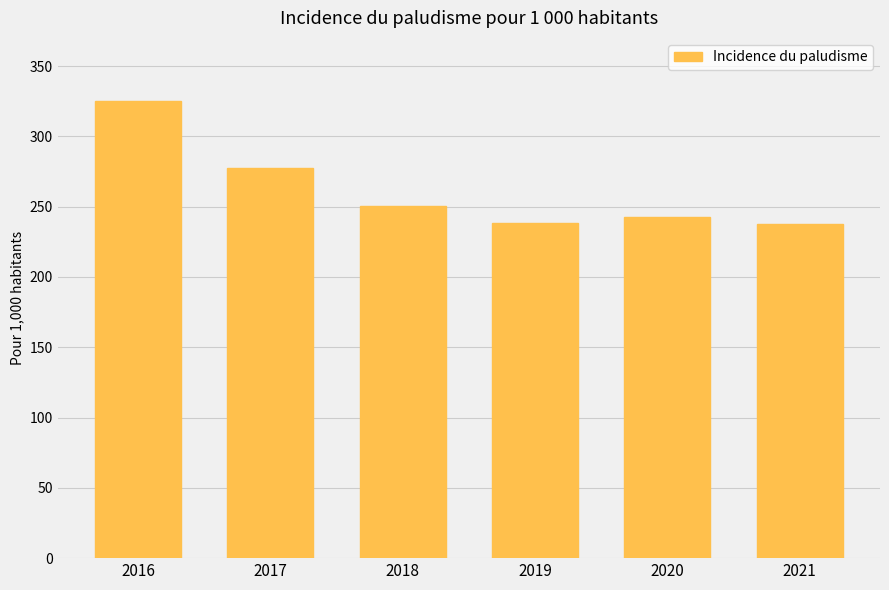

What is the average value?

261.9